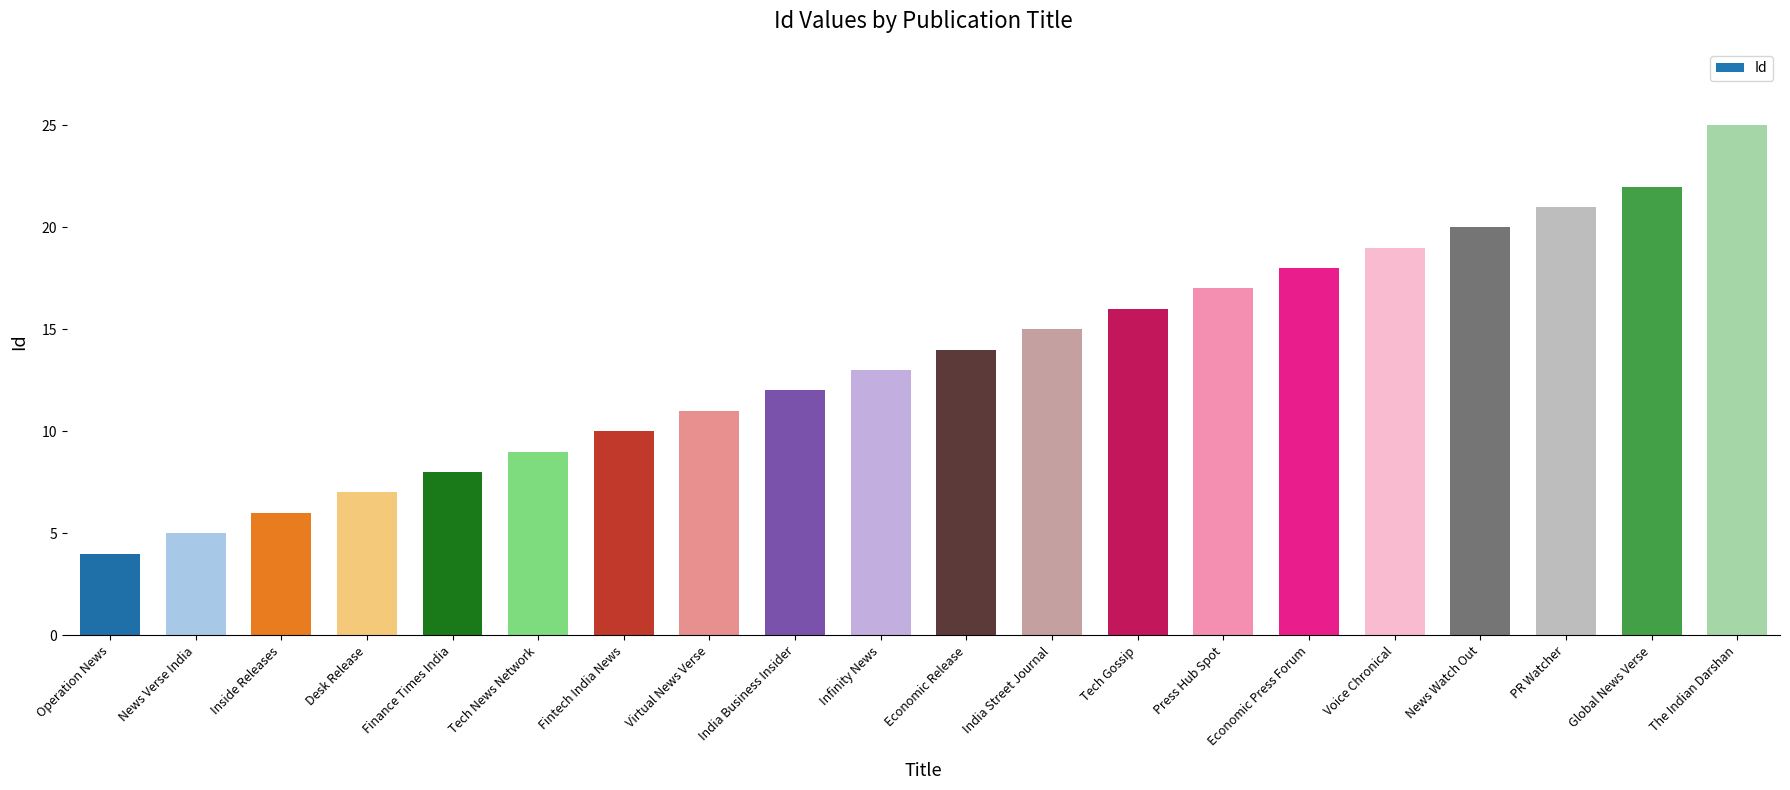

Approximately how many times larger is the value at Operation News compared to Finance Times India?

0.5